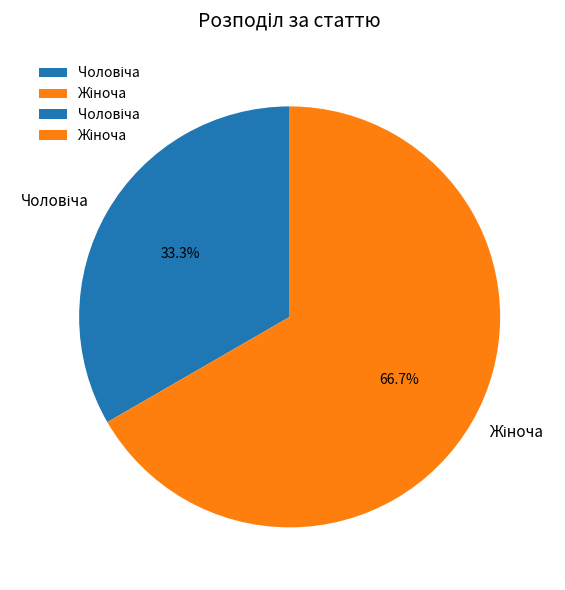

Is there any slice that represents more than half of the pie?

Yes